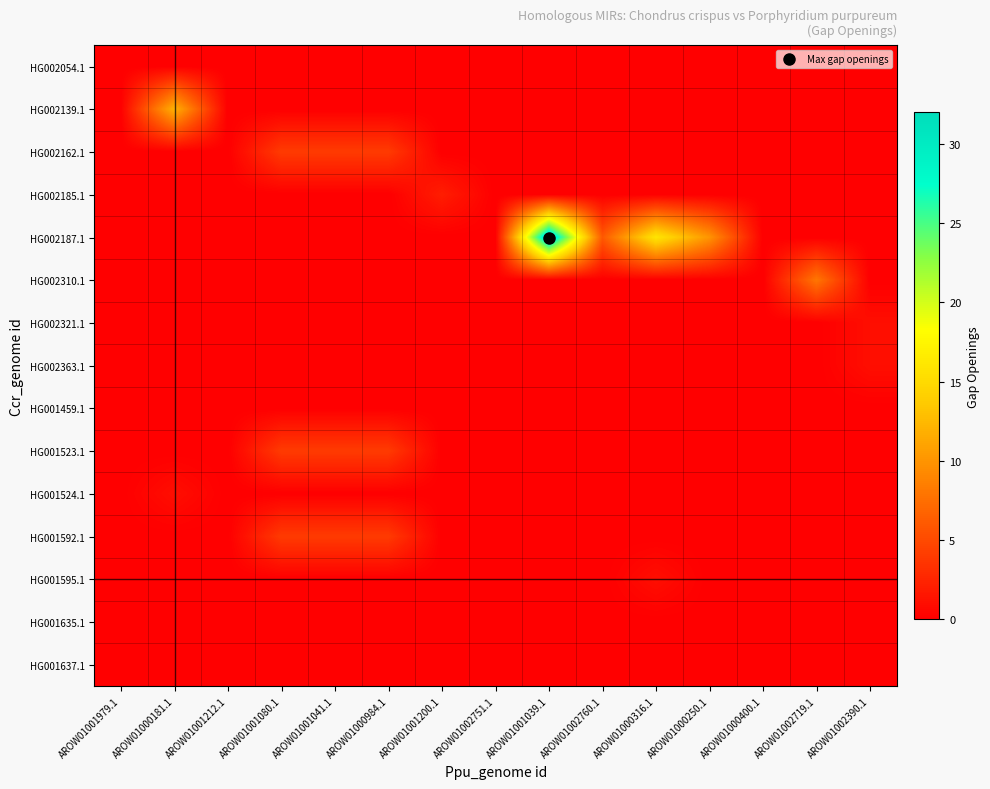

Between AROW01000181.1 and AROW01000984.1, which is larger?

AROW01000181.1